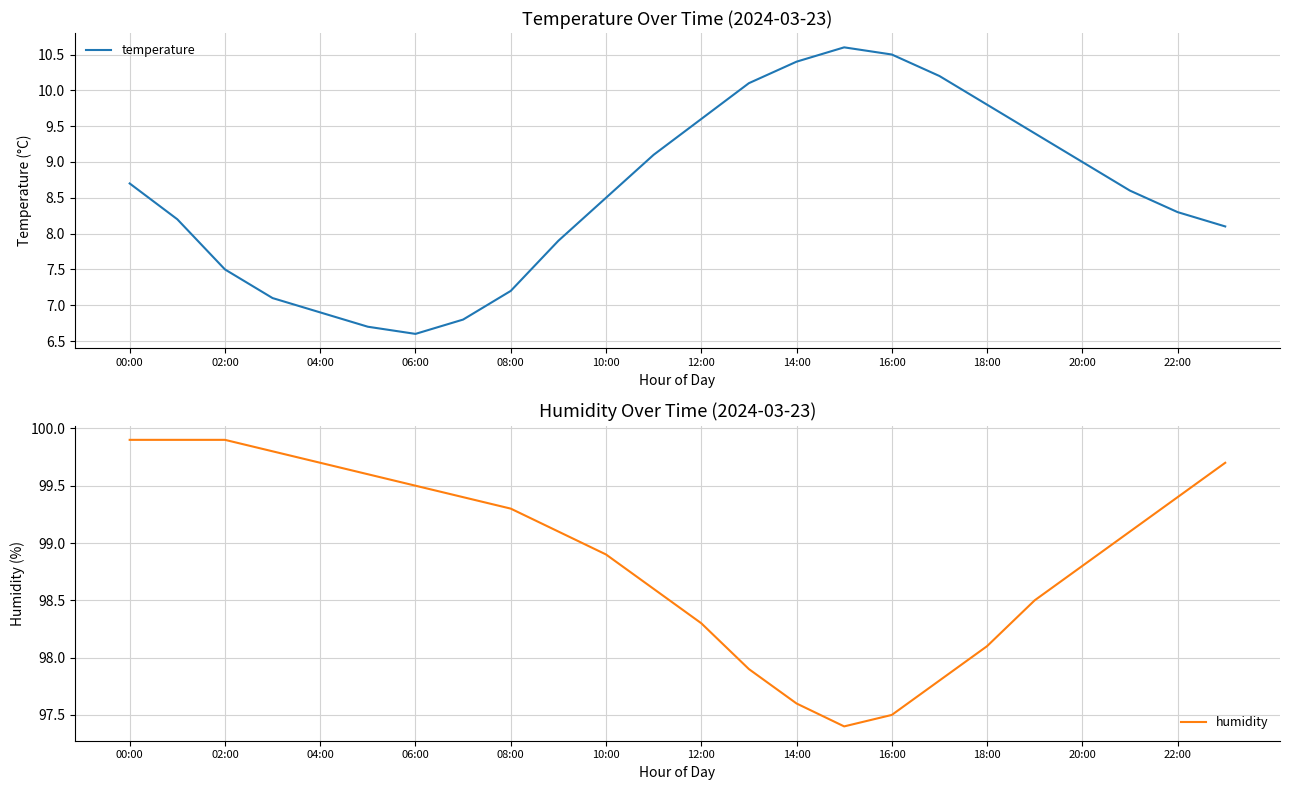

At which category is the sum across all series the highest?

00:00